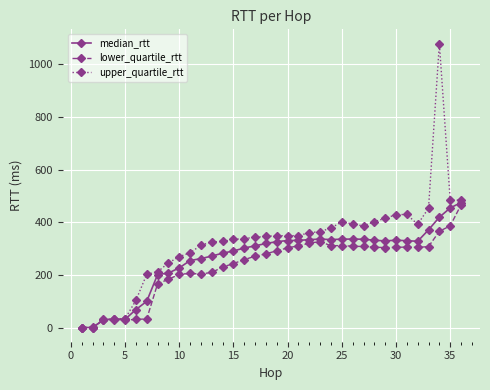

Which series has the largest total across all categories?

upper_quartile_rtt